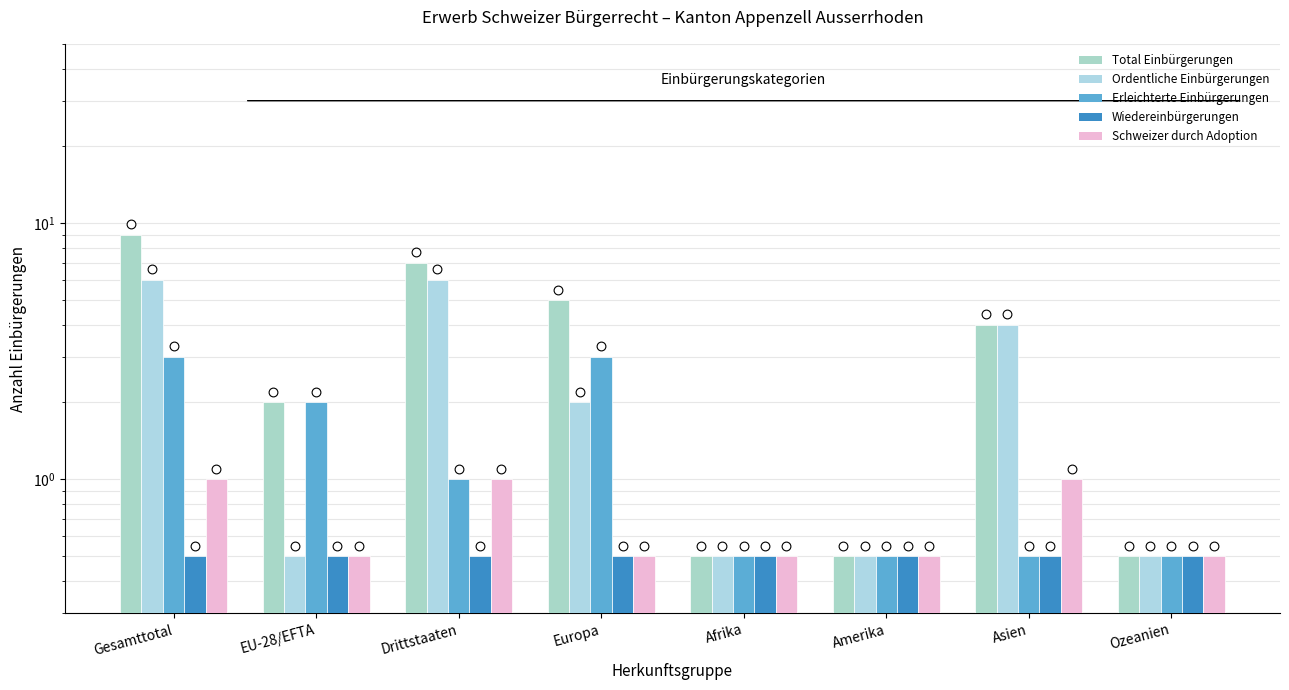

Which series reaches the maximum Y coordinate?

Total Einbürgerungen